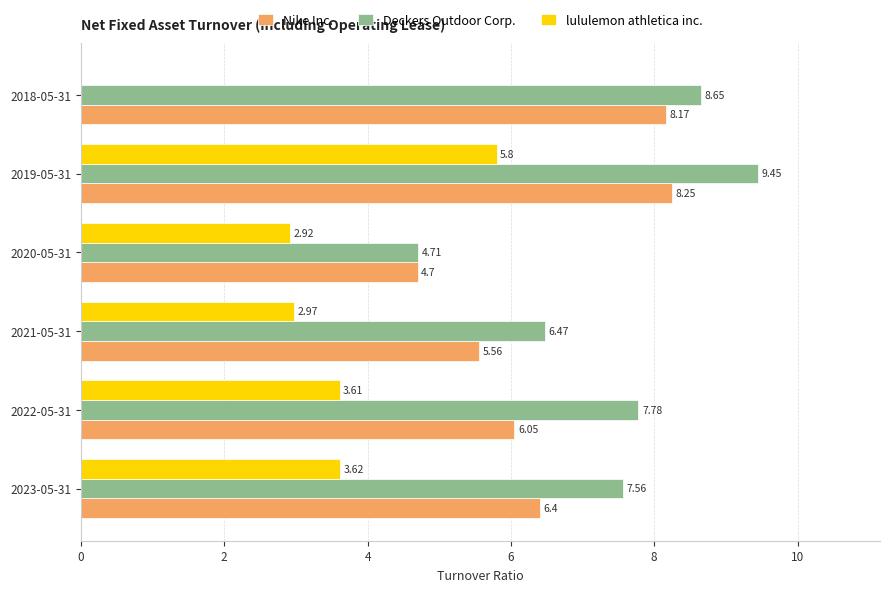

Where is lululemon athletica inc. nearest to the value 2?

2020-05-31